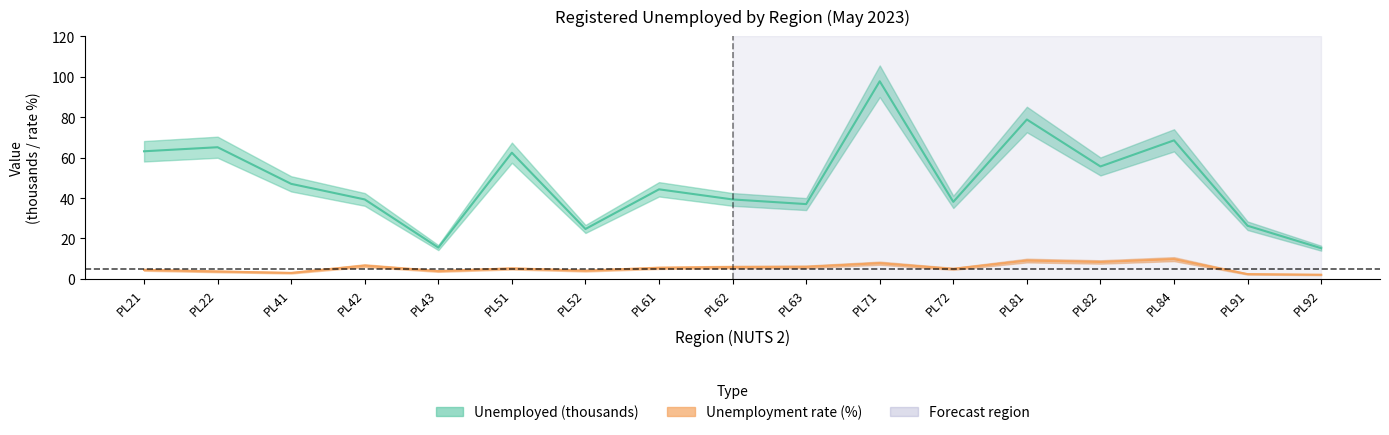

True or false: Unemployed (thousands) and Unemployment rate (%) cross at least once.

False